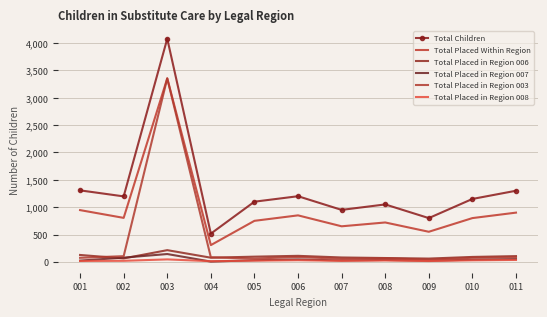

At how many categories does at least one series exceed 1700?

1